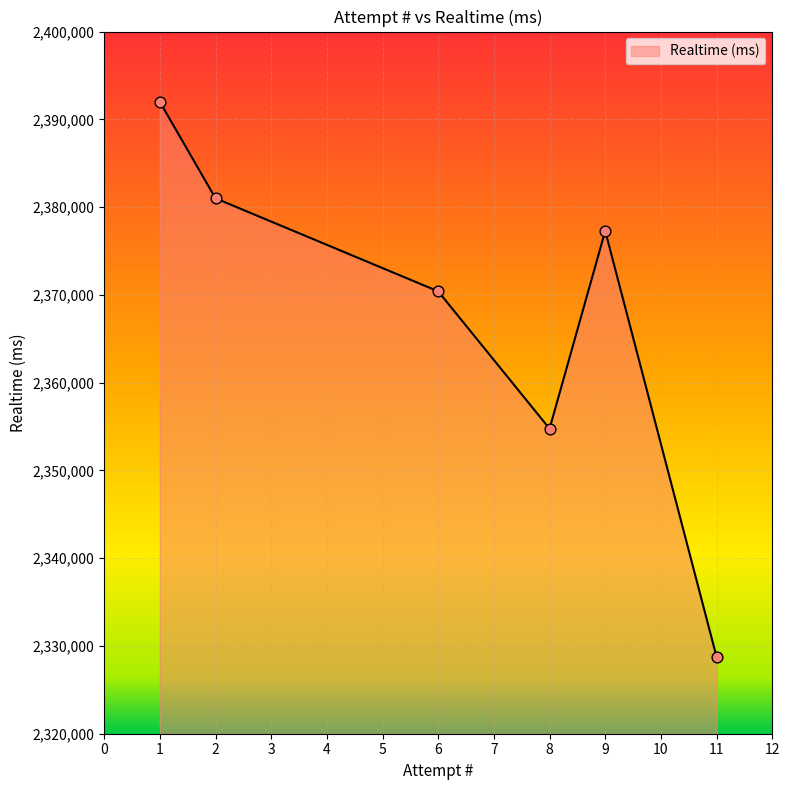

What is the change in value from 6 to 8?

-15645